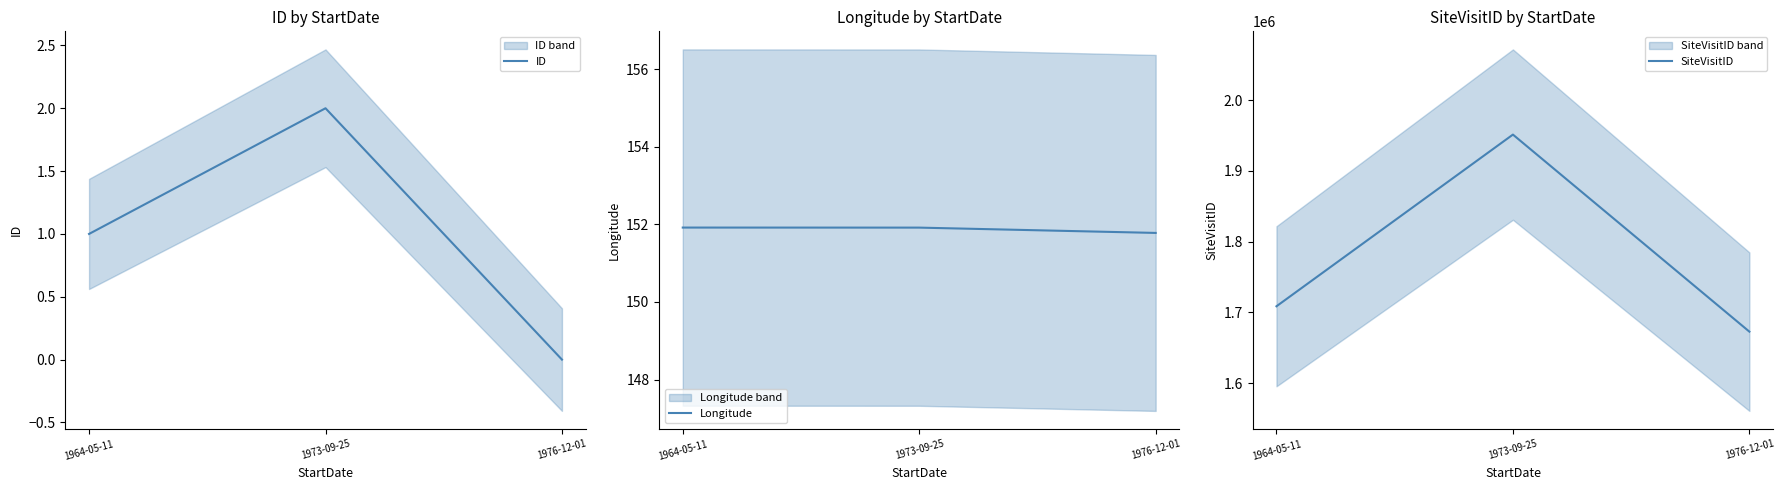

How many values in the SiteVisitID series are below 1708681?

1